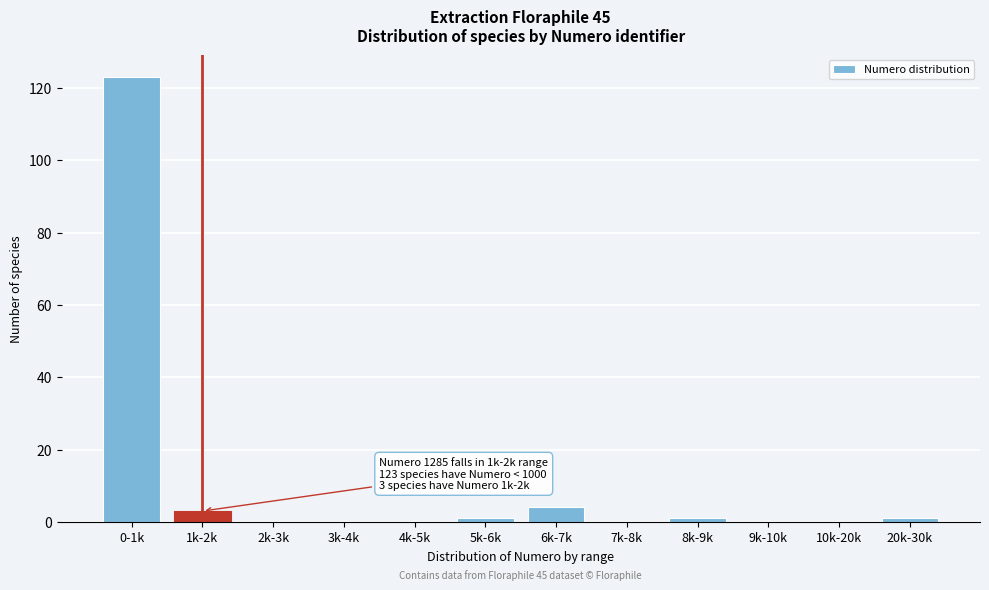

Reading left to right, transcribe all the data shown in this chart.

0-1k=123	1k-2k=3	2k-3k=0	3k-4k=0	4k-5k=0	5k-6k=1	6k-7k=4	7k-8k=0	8k-9k=1	9k-10k=0	10k-20k=0	20k-30k=1